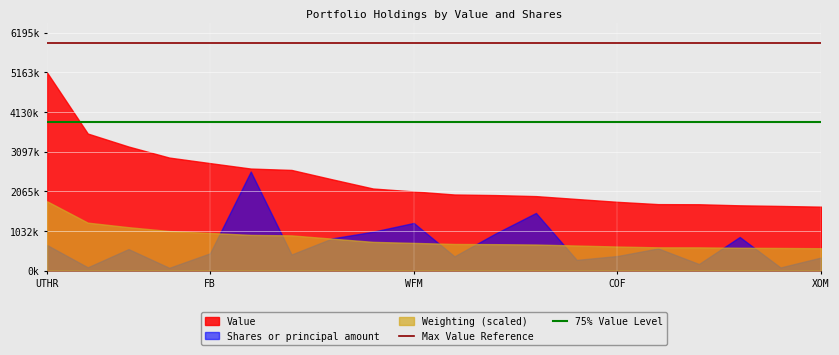

Is it true that Max Value Reference equals 9472790 at 17?

False